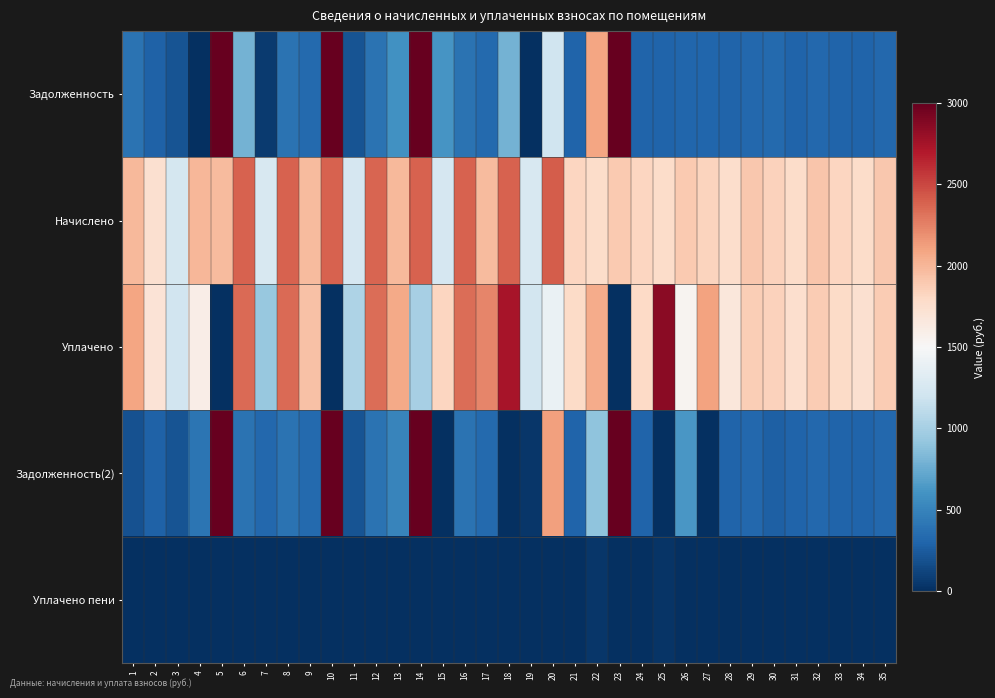

Reading left to right, extract all data points from this chart.

Задолженность: 1=398.0	2=289.7	3=206.5	4=0.0	5=3000.0	6=795.3	7=61.2	8=398.3	9=329.7	10=3000.0	11=207.8	12=395.6	13=586.1	14=3000.0	15=614.5	16=396.9	17=329.0	18=794.2	19=0.0	20=1206.6	21=303.7	22=2094.7	23=3000.0	24=304.4	25=299.8	26=315.7	27=305.7	28=293.9	29=317.0	30=339.8	31=296.4	32=319.7	33=303.7	34=295.0	35=318.4
Начислено: 1=1986.0	2=1738.3	3=1238.8	4=2001.3	5=1974.0	6=2385.6	7=1254.7	8=2389.6	9=1978.0	10=2389.6	11=1246.7	12=2373.6	13=1986.0	14=2389.6	15=1250.8	16=2381.6	17=1974.0	18=2381.6	19=1254.7	20=2405.6	21=1822.2	22=1770.2	23=1890.1	24=1826.2	25=1778.2	26=1894.1	27=1834.1	28=1762.3	29=1902.1	30=1850.2	31=1778.2	32=1918.1	33=1822.2	34=1770.2	35=1910.1
Уплачено: 1=2086.1	2=1708.7	3=1217.7	4=1601.1	5=0.0	6=2345.0	7=926.4	8=2345.5	9=1944.4	10=0.0	11=1039.0	12=2333.2	13=2070.0	14=1000.0	15=1817.5	16=2341.1	17=2231.2	18=2738.1	19=1220.0	20=1399.1	21=1791.2	22=2056.4	23=0.0	24=1795.1	25=2848.0	26=1546.2	27=2108.6	28=1672.6	29=1869.8	30=1850.3	31=1748.0	32=1885.4	33=1791.2	34=1740.1	35=1877.6
Задолженность(2): 1=197.2	2=289.7	3=206.5	4=400.3	5=3000.0	6=397.6	7=321.6	8=398.3	9=329.7	10=3000.0	11=207.8	12=395.6	13=509.4	14=3000.0	15=0.0	16=396.9	17=329.0	18=0.0	19=35.8	20=2112.4	21=303.7	22=892.7	23=3000.0	24=304.4	25=0.0	26=631.4	27=0.0	28=293.5	29=317.0	30=276.7	31=296.4	32=319.7	33=303.7	34=295.0	35=318.4
Уплачено пени: 1=0.1	2=0.0	3=0.4	4=0.0	5=0.0	6=0.8	7=0.0	8=1.2	9=0.0	10=0.0	11=0.0	12=0.0	13=0.0	14=0.0	15=5.1	16=0.0	17=0.0	18=4.0	19=0.0	20=1.5	21=0.0	22=38.2	23=0.0	24=0.0	25=23.5	26=0.0	27=0.0	28=0.0	29=0.0	30=0.0	31=0.0	32=0.0	33=0.0	34=0.0	35=0.0